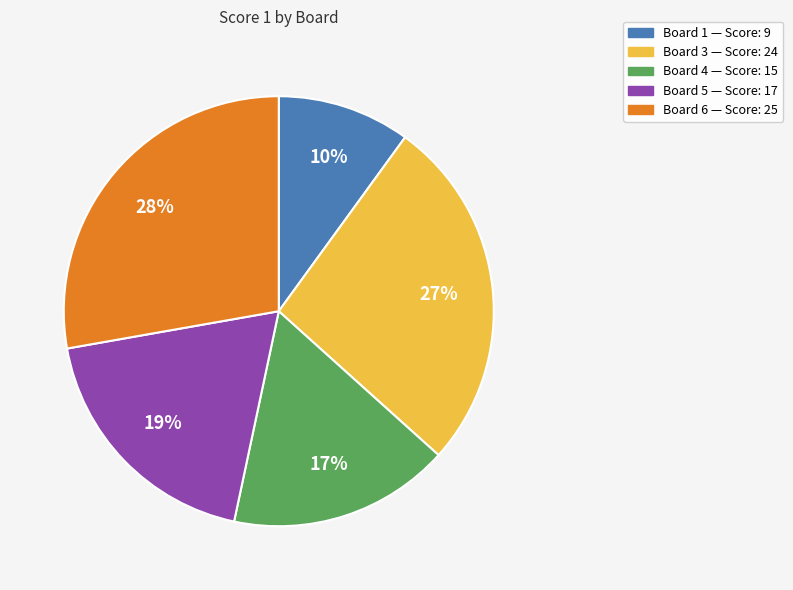

Is there any slice that represents more than half of the pie?

No